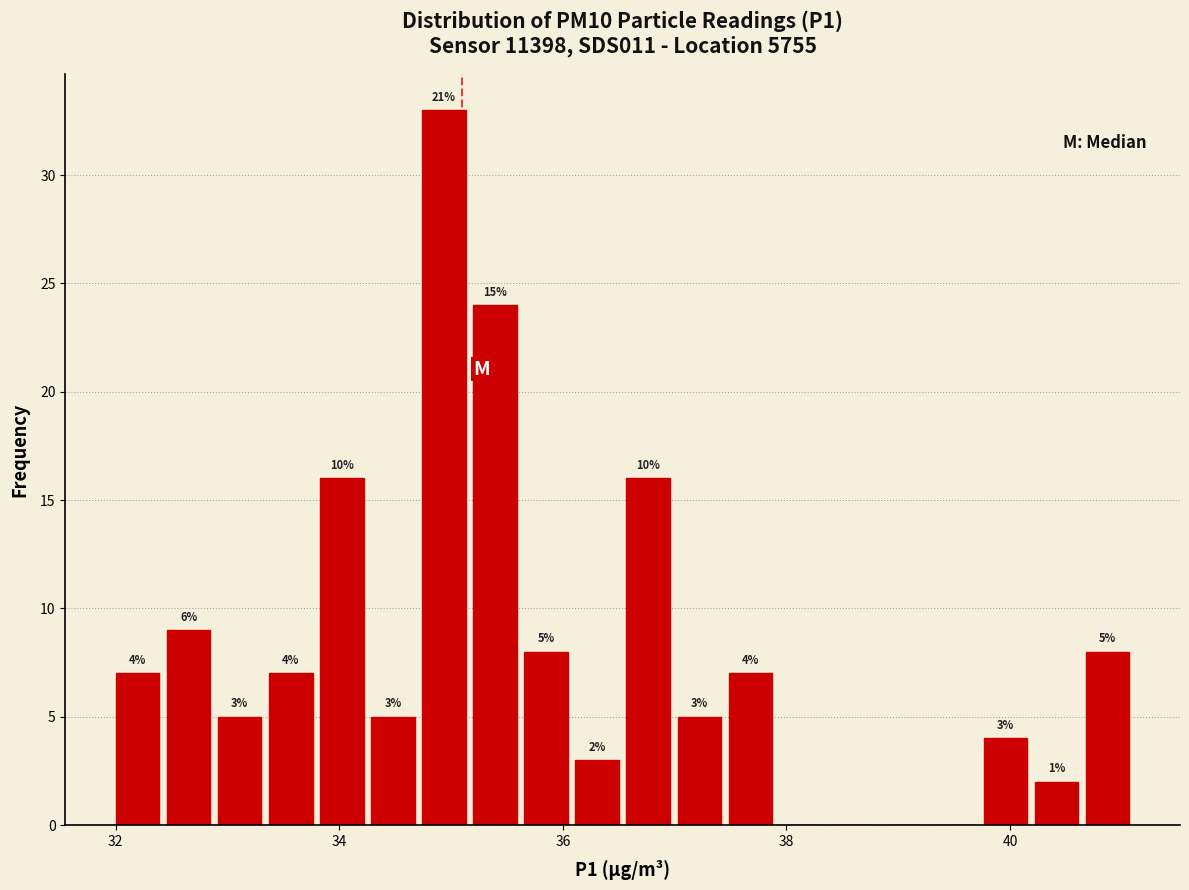

Read against the x-axis, roughly where is the centre of the tallest bar?

35.0